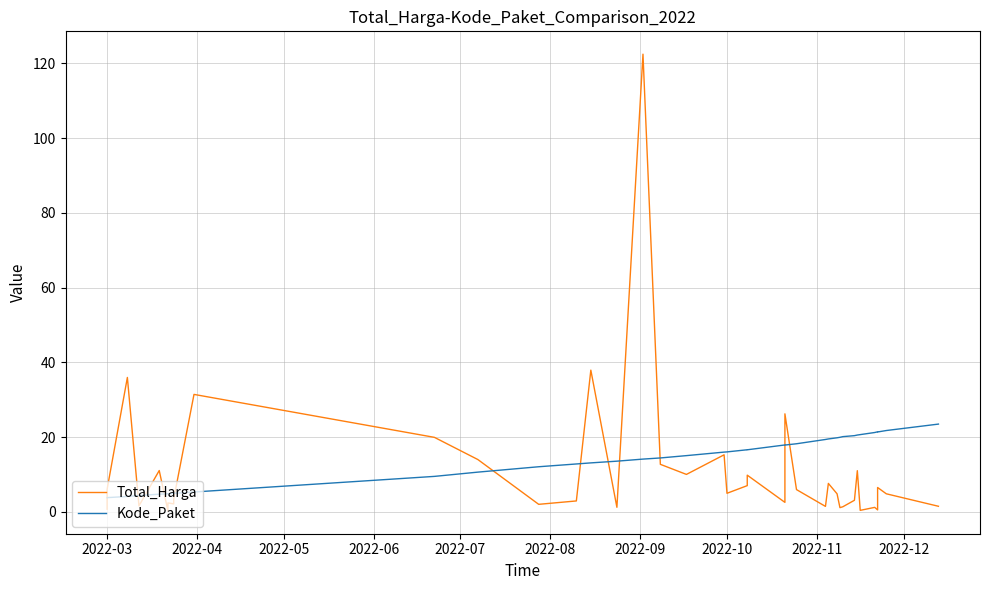

What is the label of the 5th point from the left?

2022-07